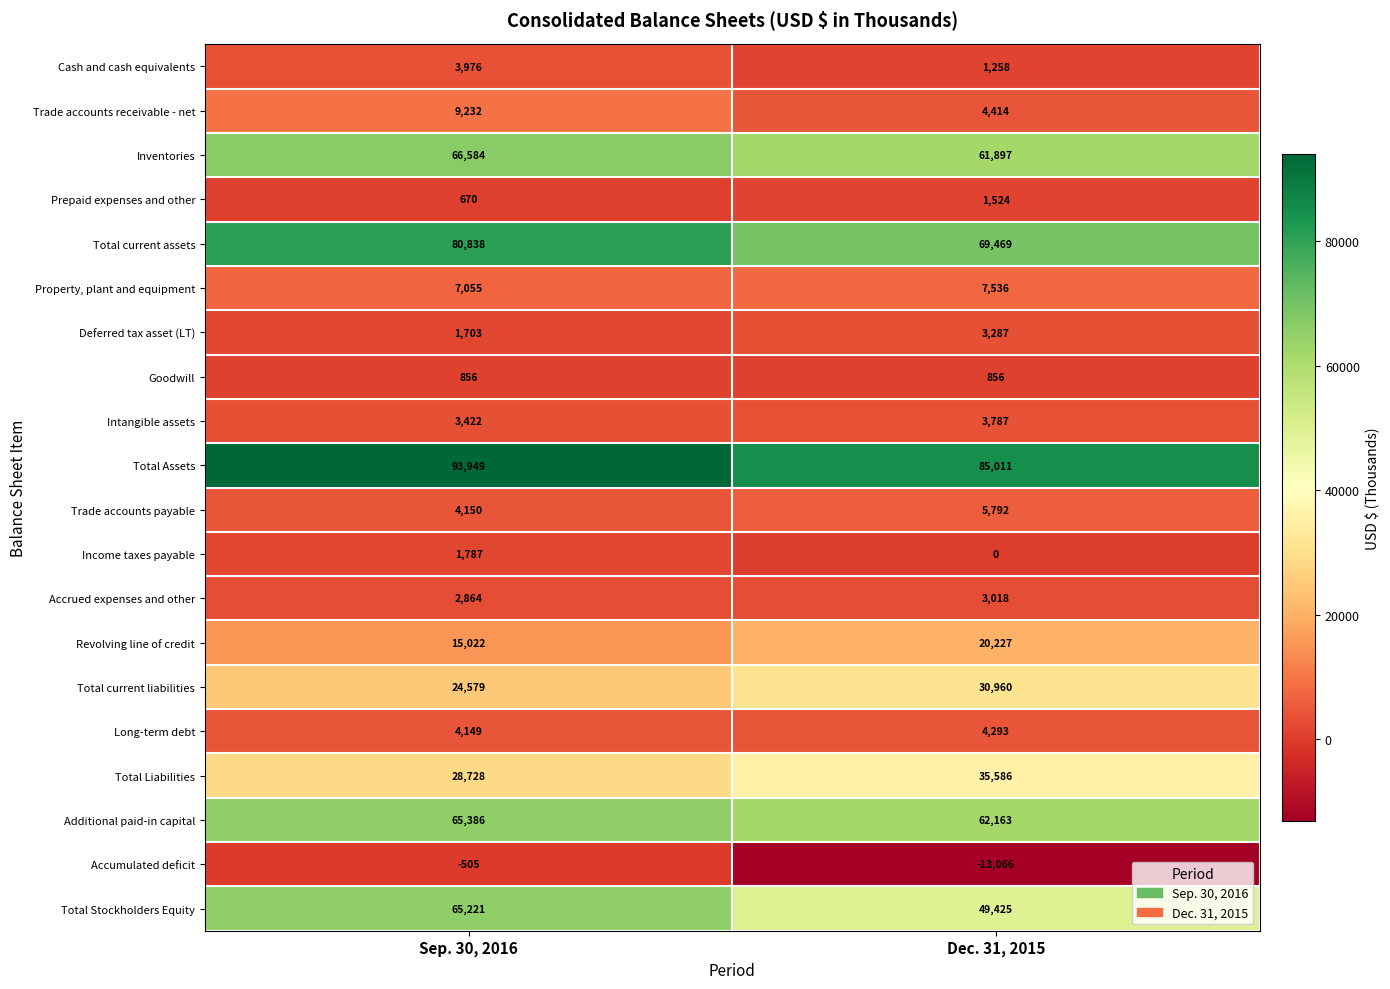

Which category has the lowest value across all series?

Dec. 31, 2015